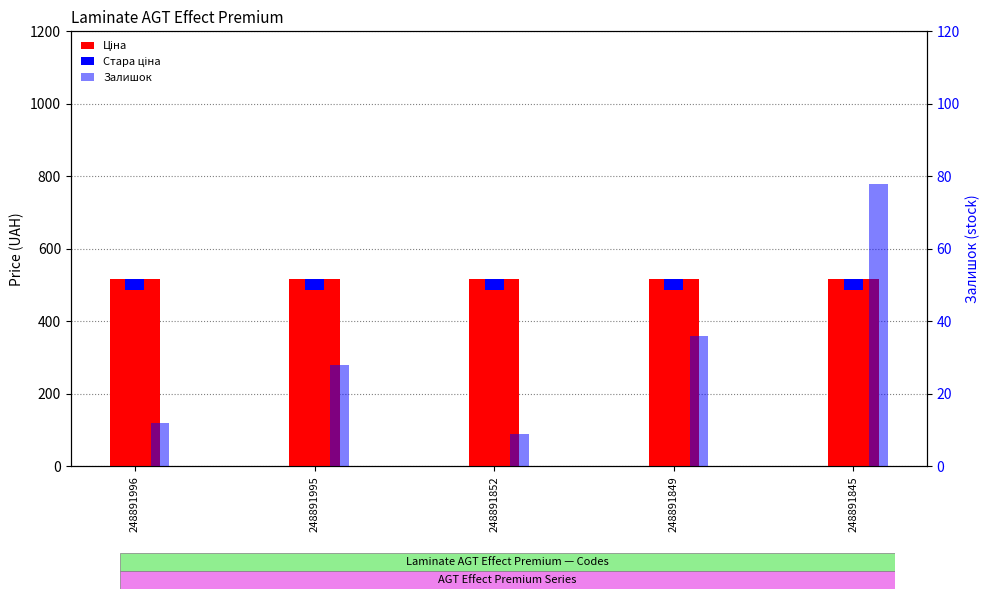

What is the total value across all series at 248891995?

573.8